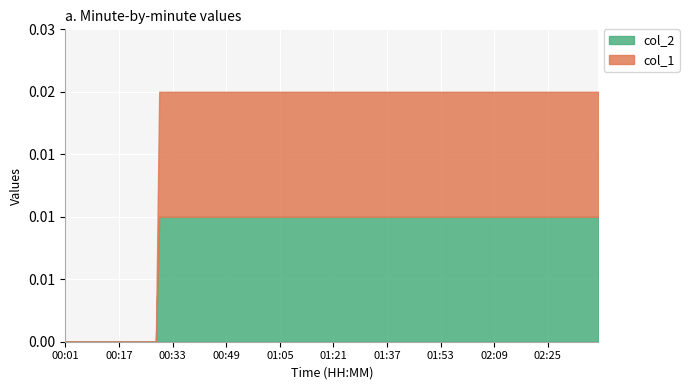

True or false: col_2 has more than 2 interior local peaks.

False